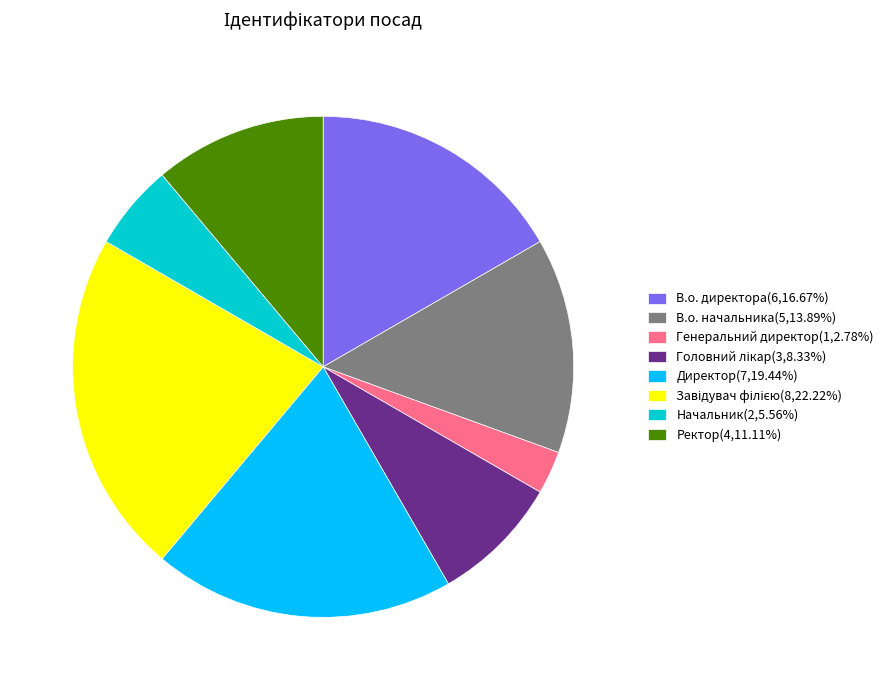

The Ректор slice represents 18% of the pie. True or false?

False